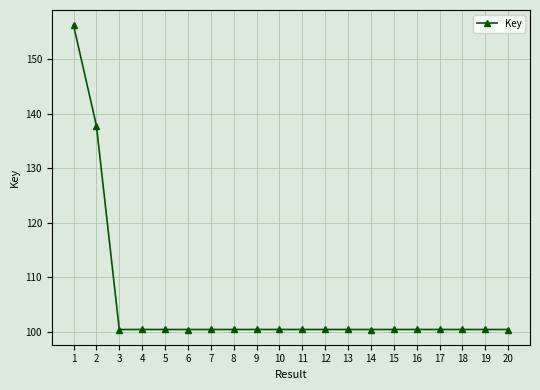

Where is the data nearest to the value 128321088?

2